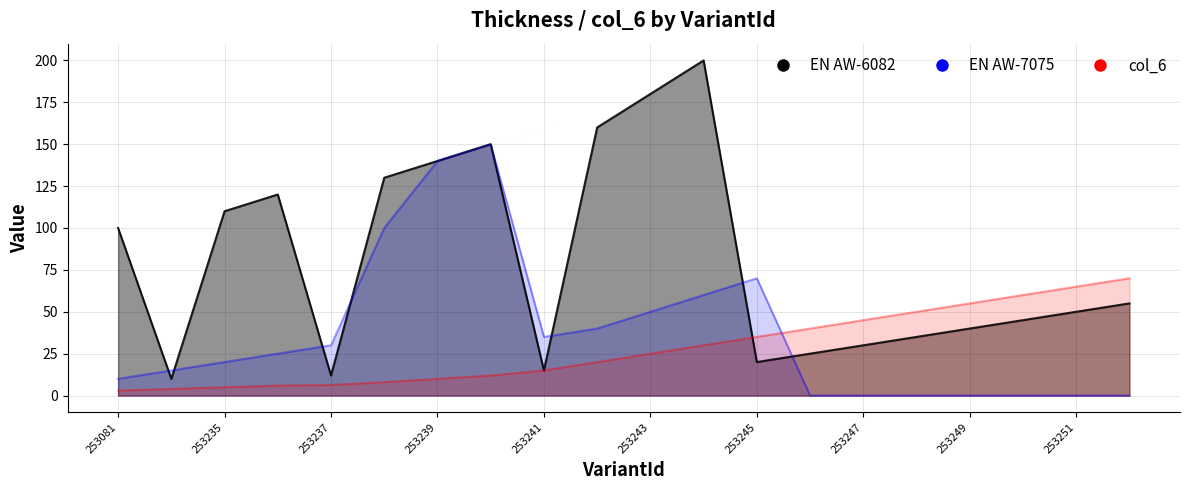

At how many categories does at least one series exceed 13?

20